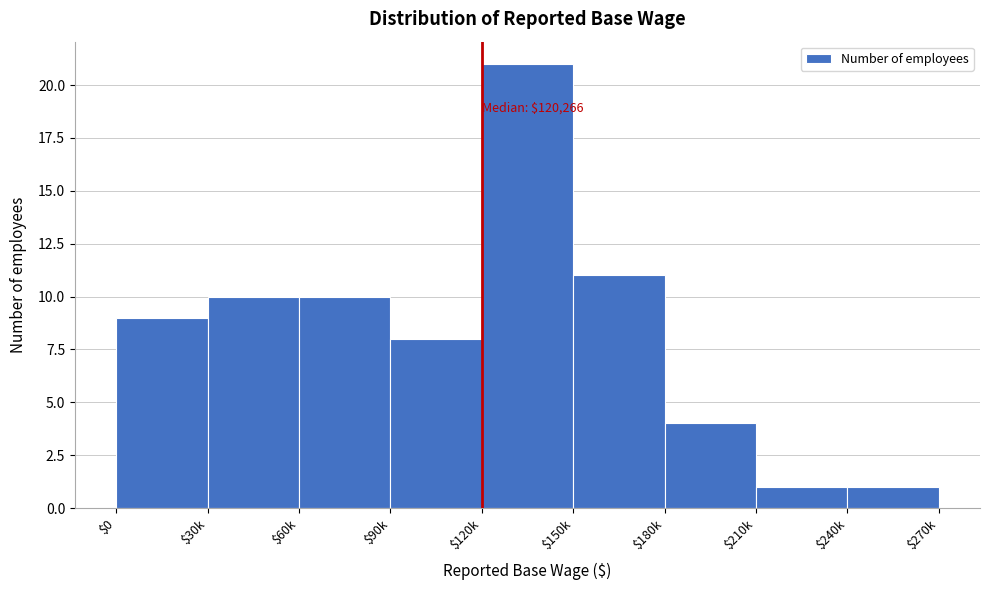

Reading left to right, extract all data points from this chart.

9	10	10	8	21	11	4	1	1